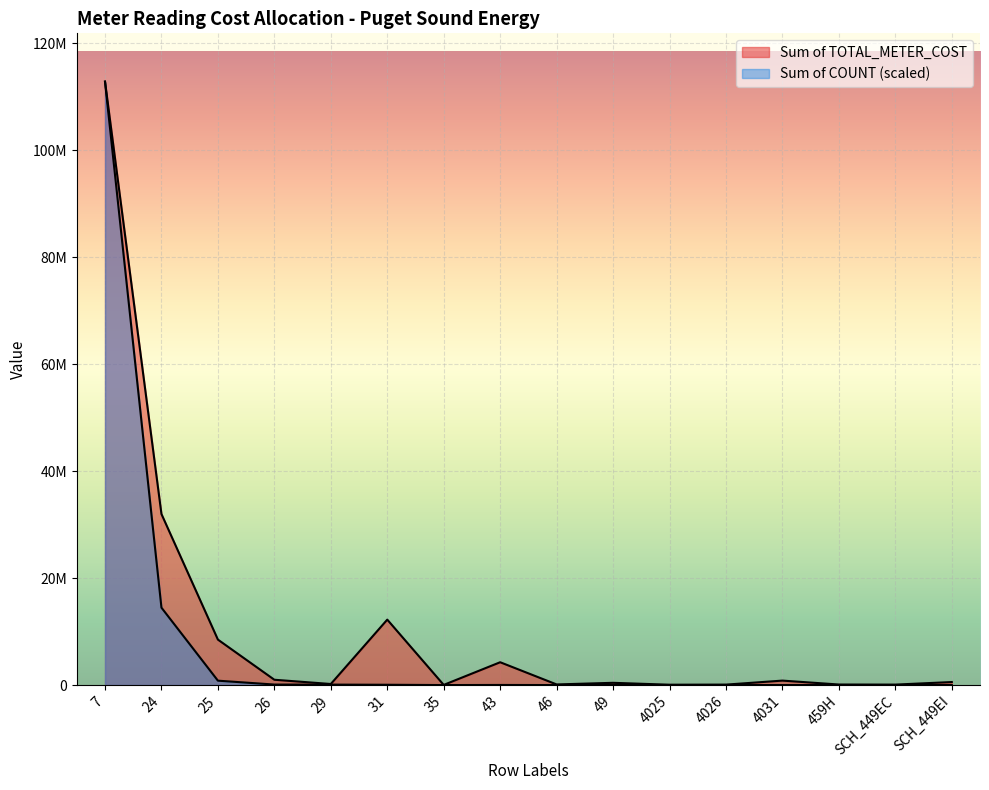

How many values in the Proforma Total (Cost) series are below 7672?

8